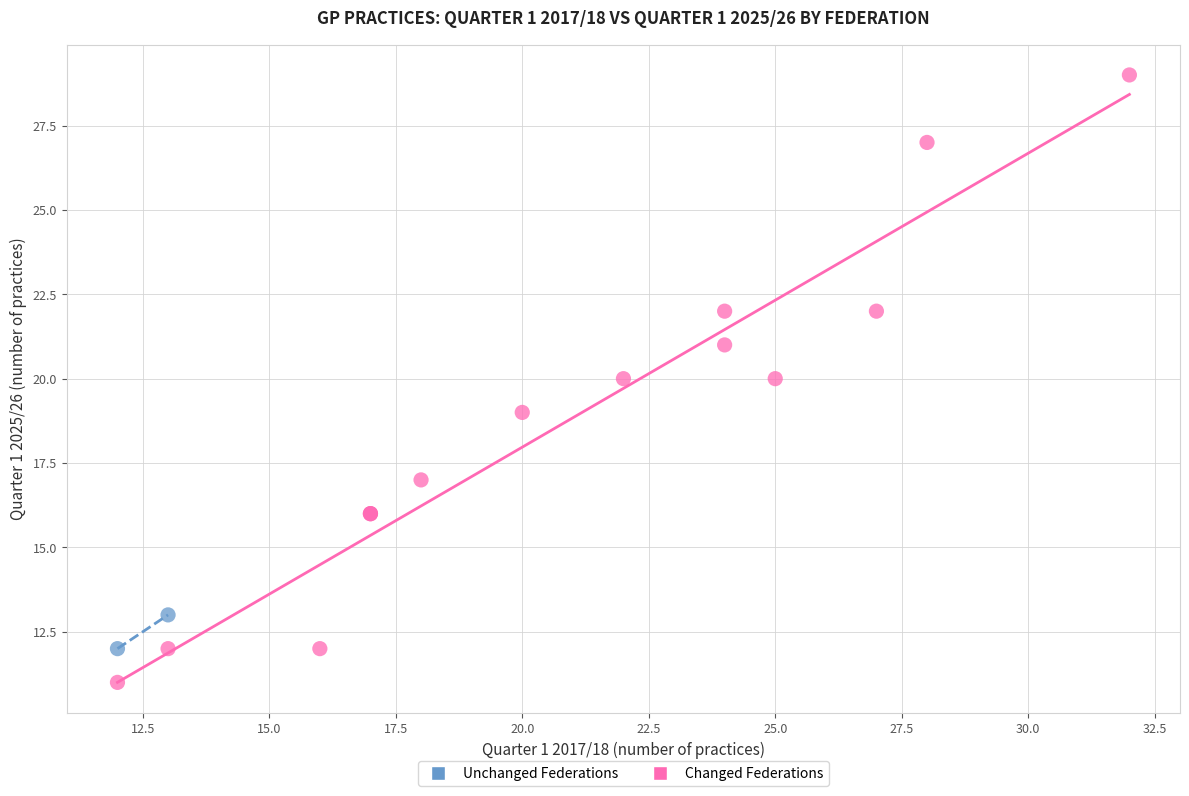

Which series reaches the minimum Y coordinate?

Changed Federations